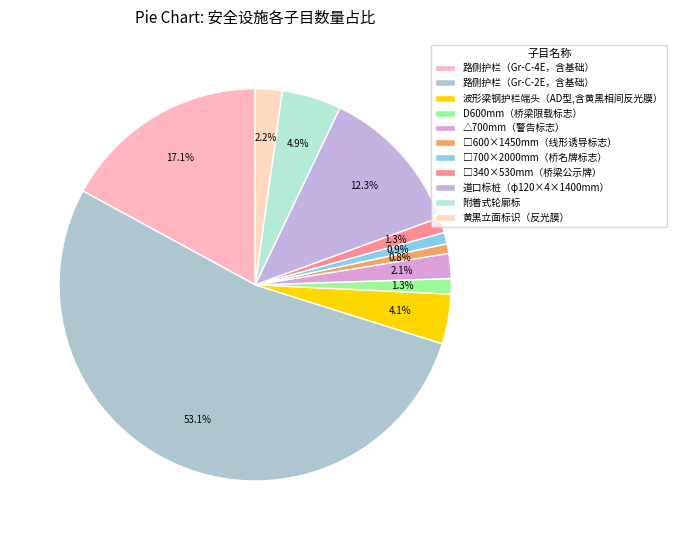

Which has a higher value, 黄黑立面标识（反光膜） or 波形梁钢护栏端头（AD型,含黄黑相间反光膜）?

波形梁钢护栏端头（AD型,含黄黑相间反光膜）